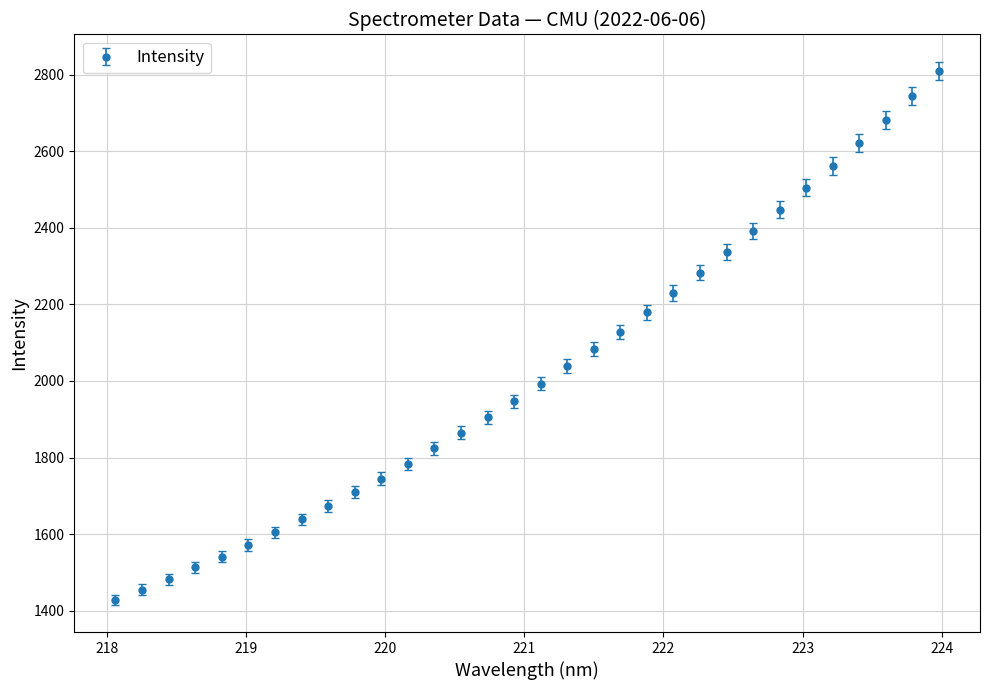

What is the maximum value shown in the chart?

2809.1